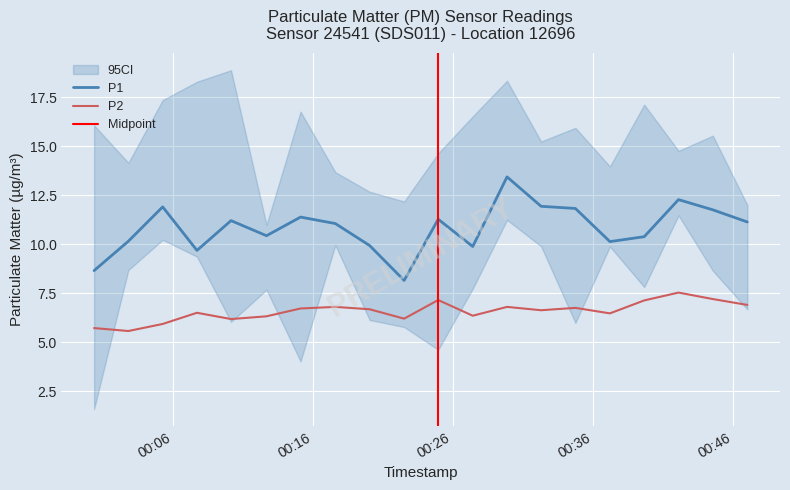

What is the sum of all P1 values?

216.5